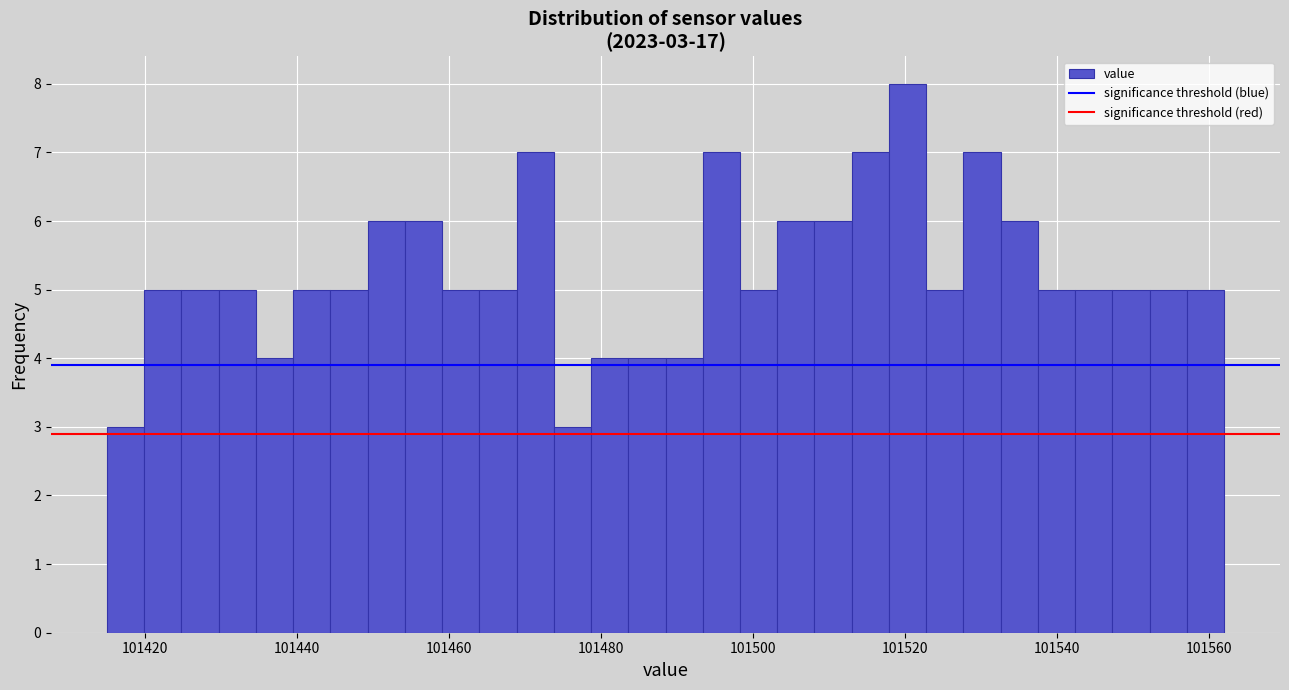

Around what value on the x-axis is the tallest bar? Give the approximate position of its centre, as read against the axis.

101520